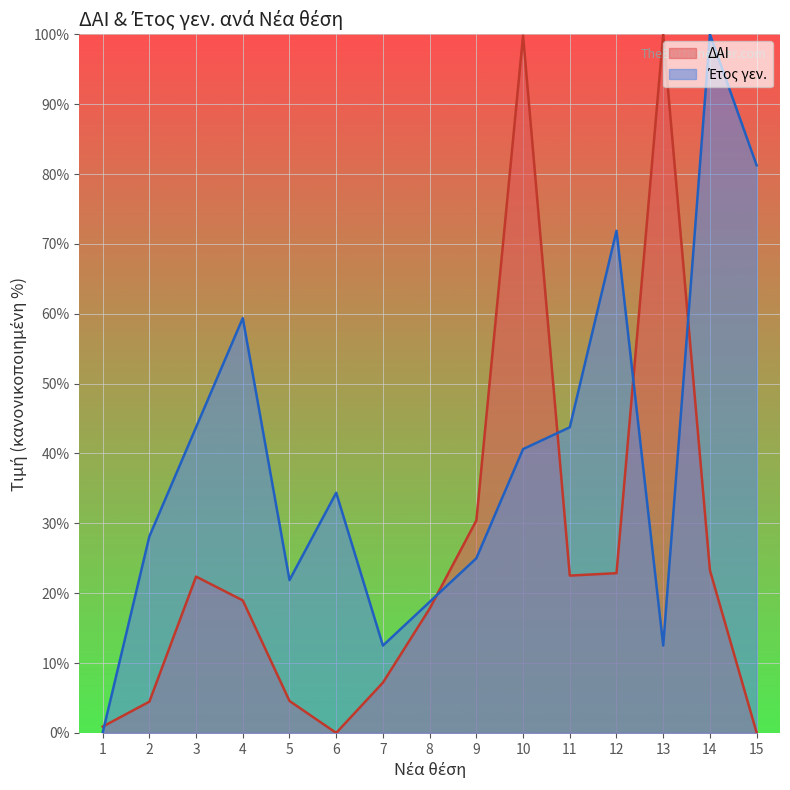

How many values in Έτος γεν. are above zero?

14